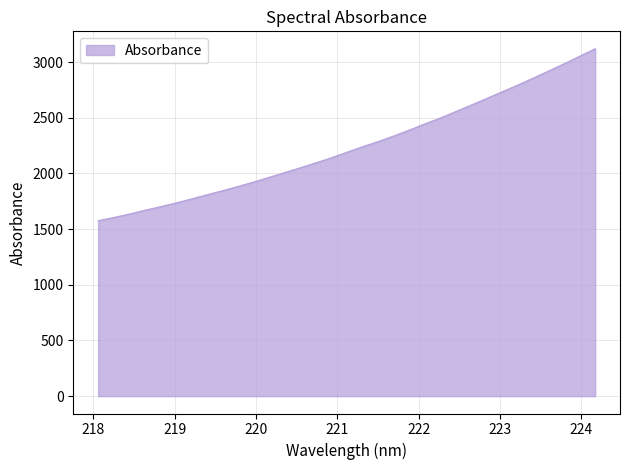

Does the chart display data point markers on the line(s)?

No